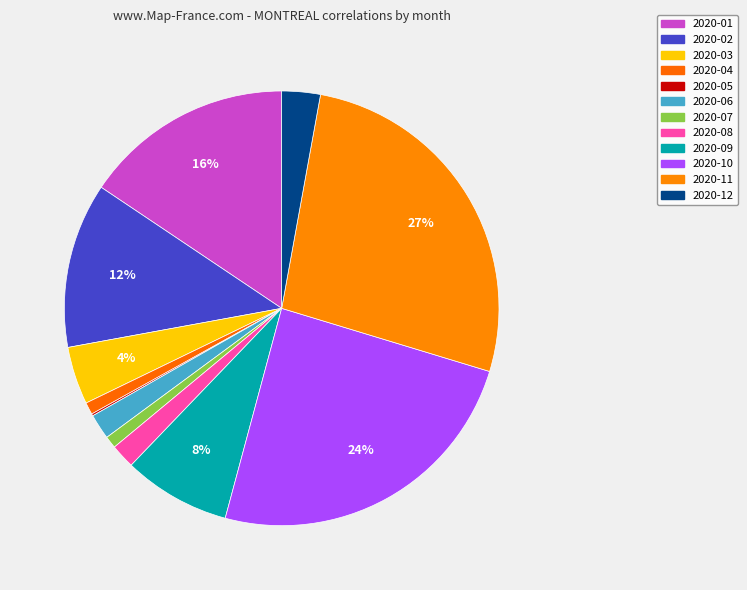

Count the number of slices in the pie.

12